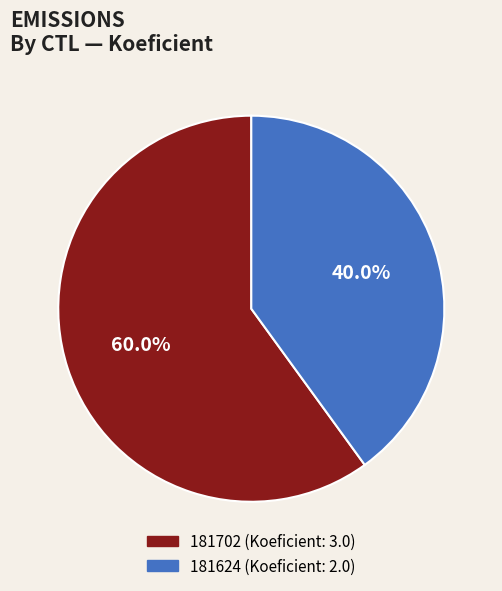

Is 181702 the majority of the pie?

Yes